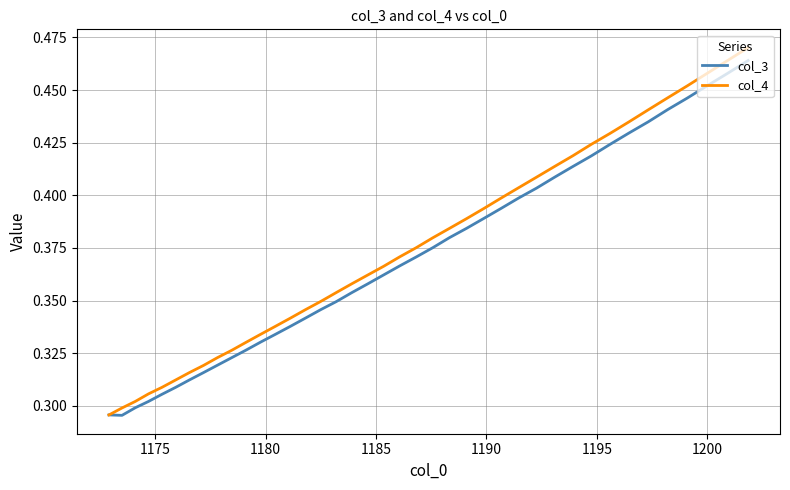

What are all the series names shown in the legend?

col_3, col_4